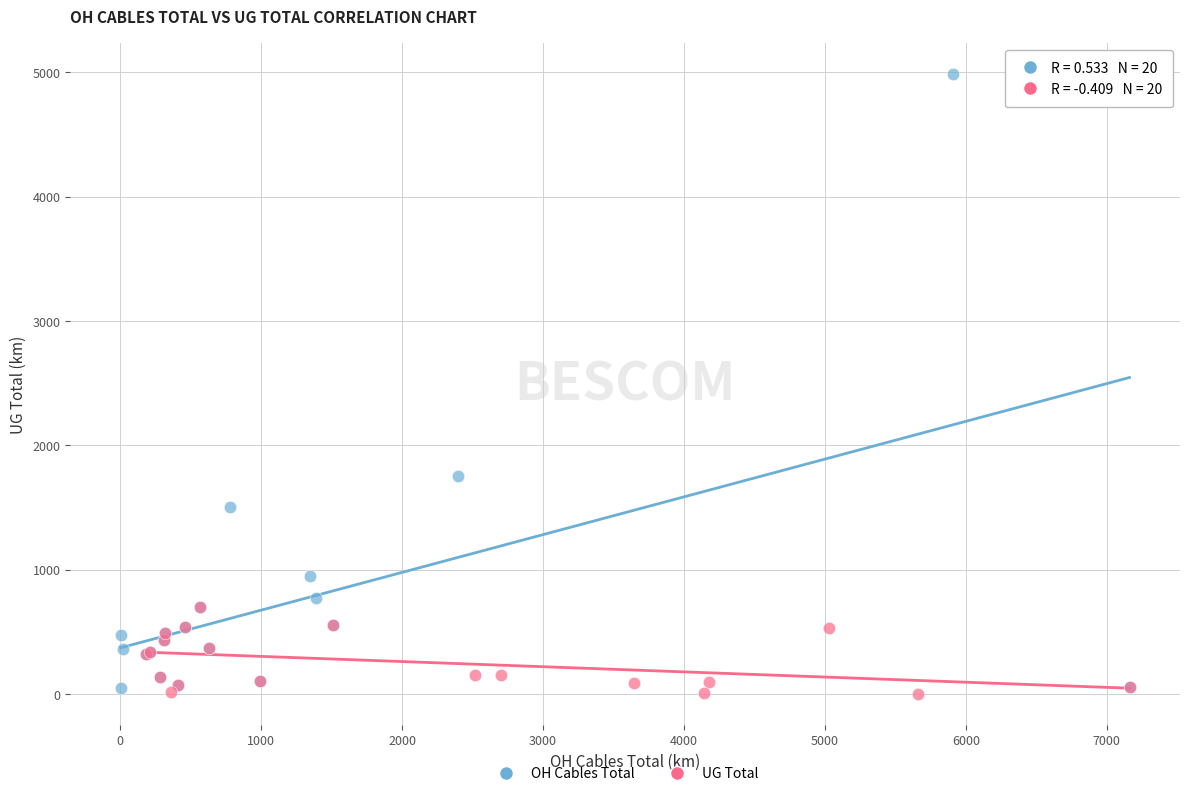

Which series has the largest Y range (max minus min)?

OH Cables Total